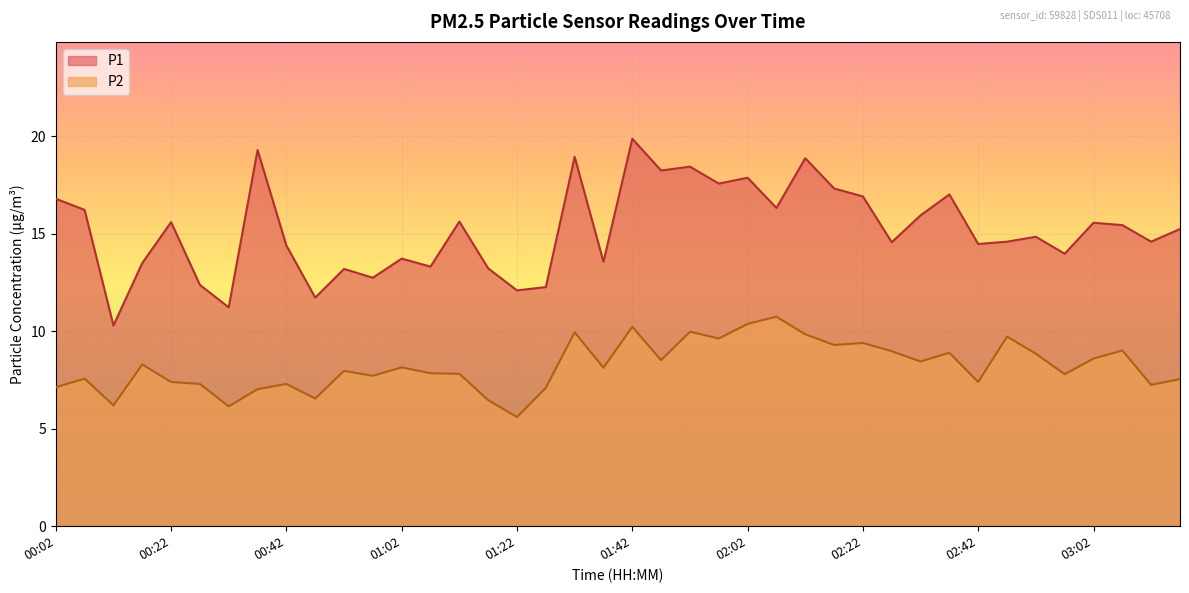

The value of P2 at 02:47 is 9.7. True or false?

True